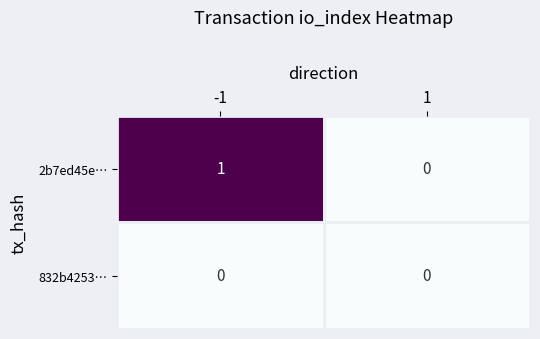

Rank the series by their maximum value, from lowest to highest.

832b4253…, 2b7ed45e…